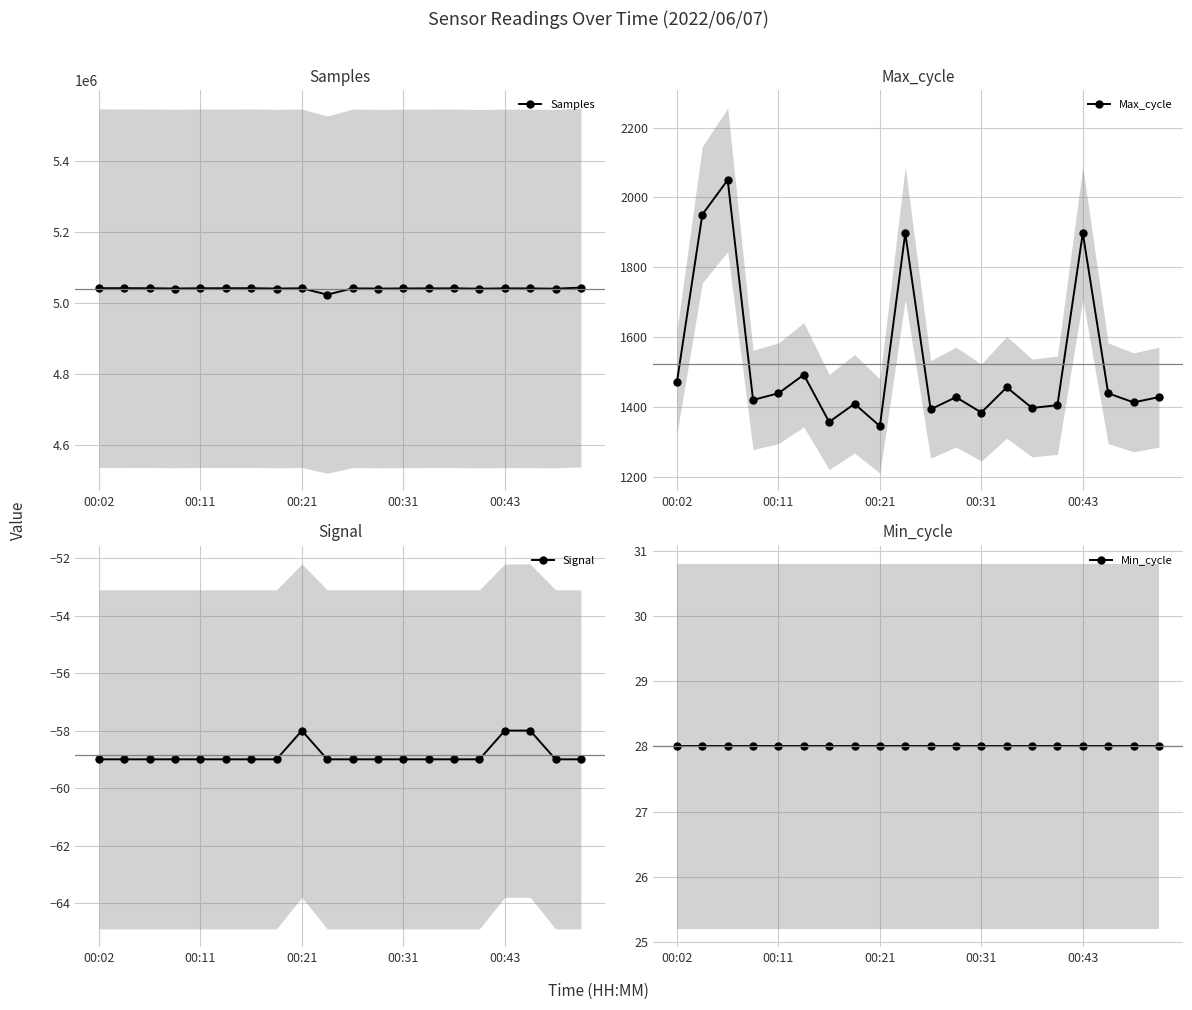

What is the minimum value for Samples?

5024094